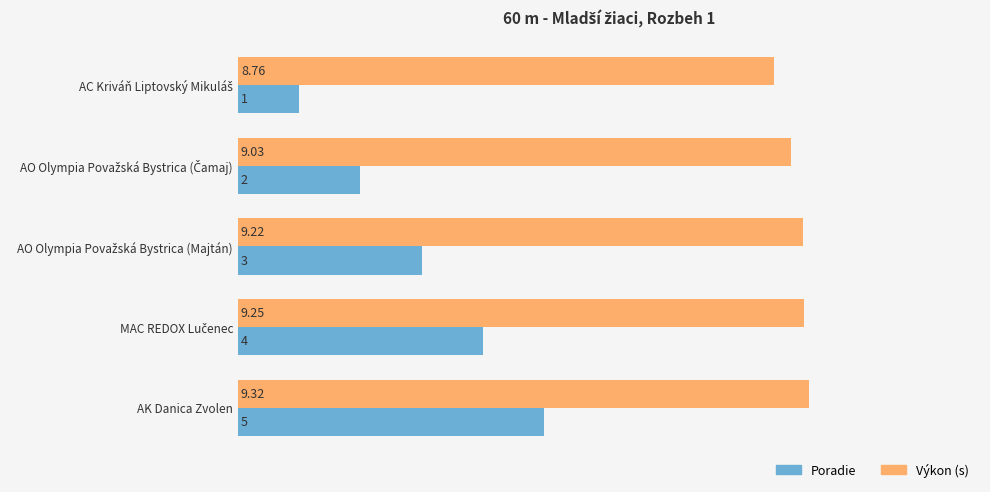

At which category is the sum across all series the highest?

AK Danica Zvolen